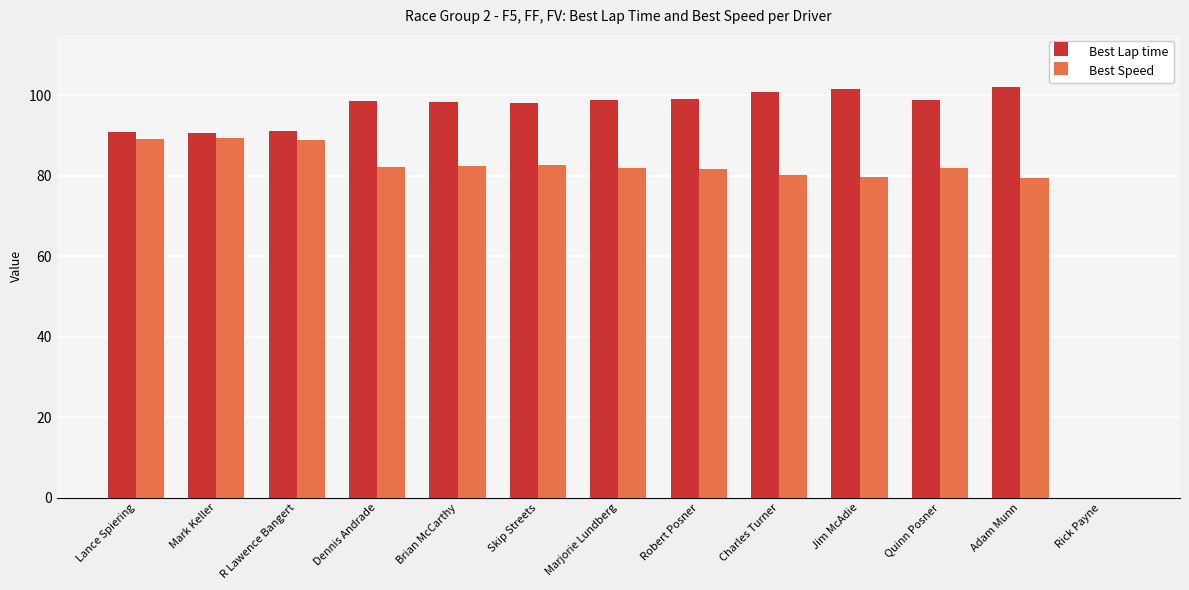

What is the maximum value for Best Lap time?

102.0